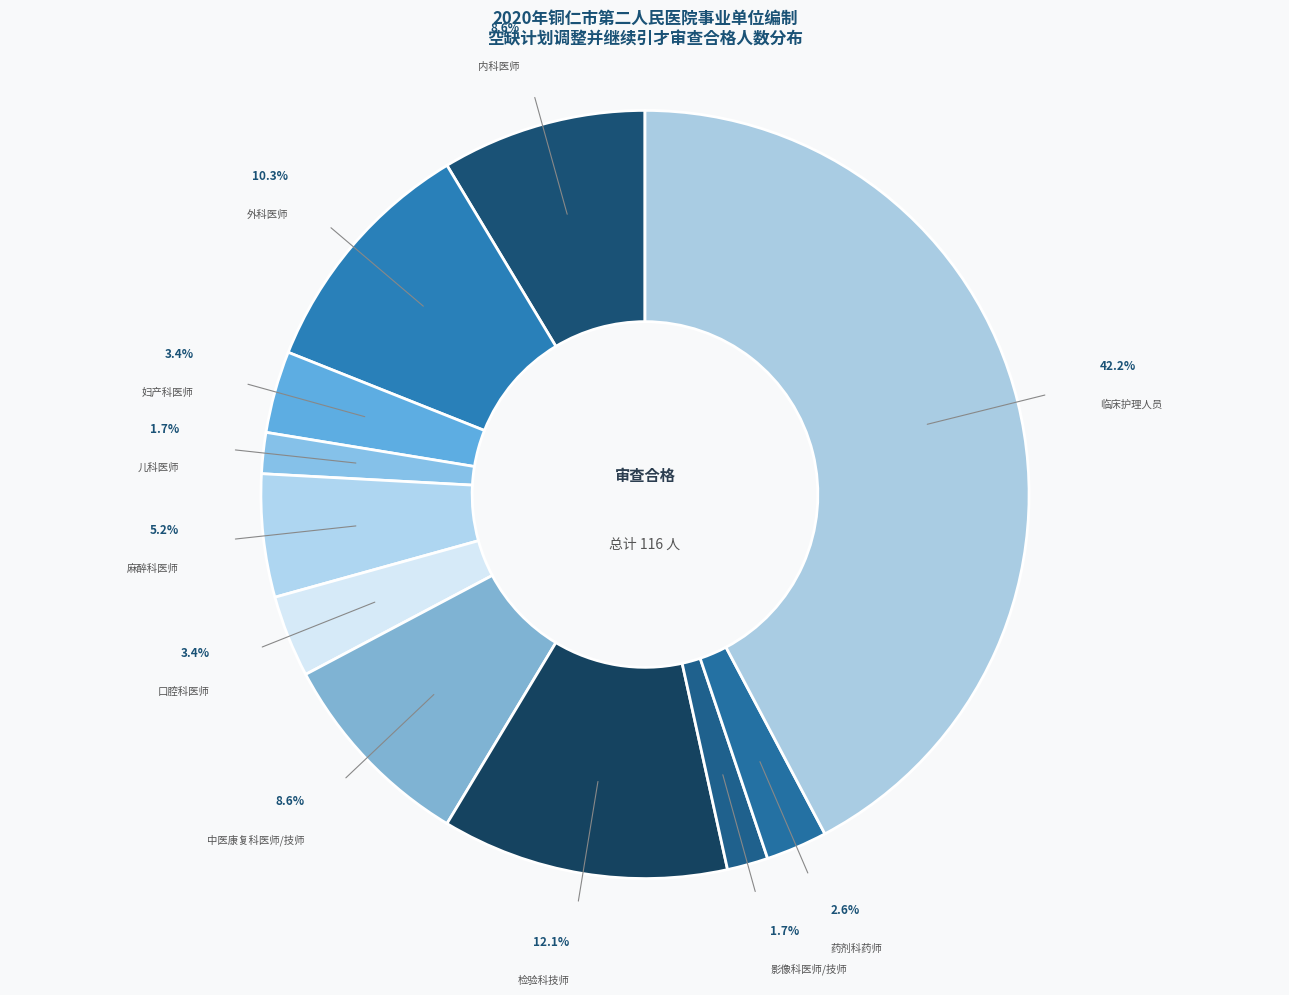

To the nearest percent, what is the combined percentage of 妇产科医师 and 临床护理人员?

46%